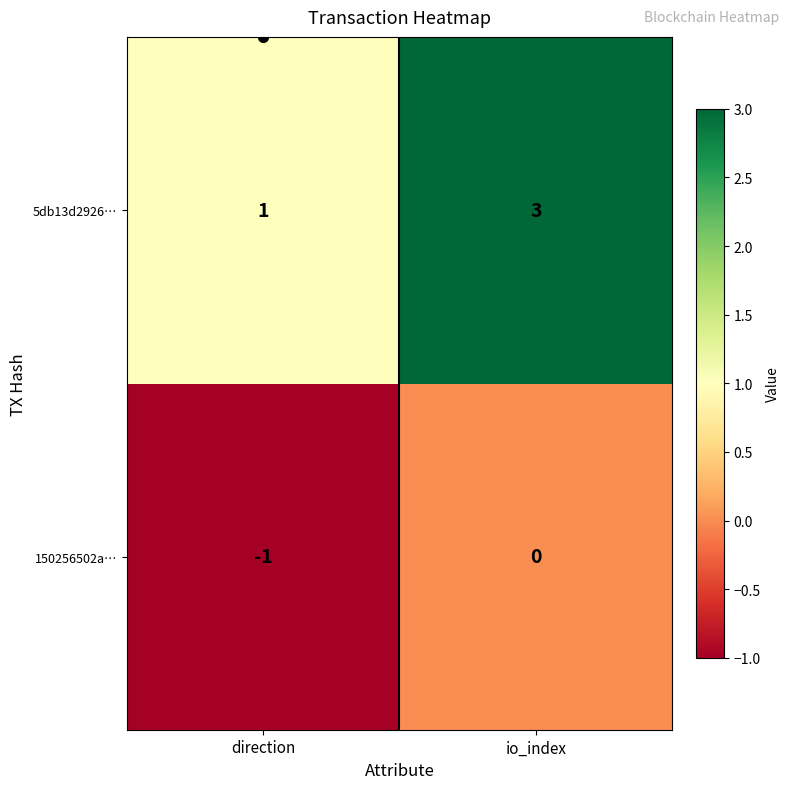

Read the 5db13d2926… value at io_index.

3